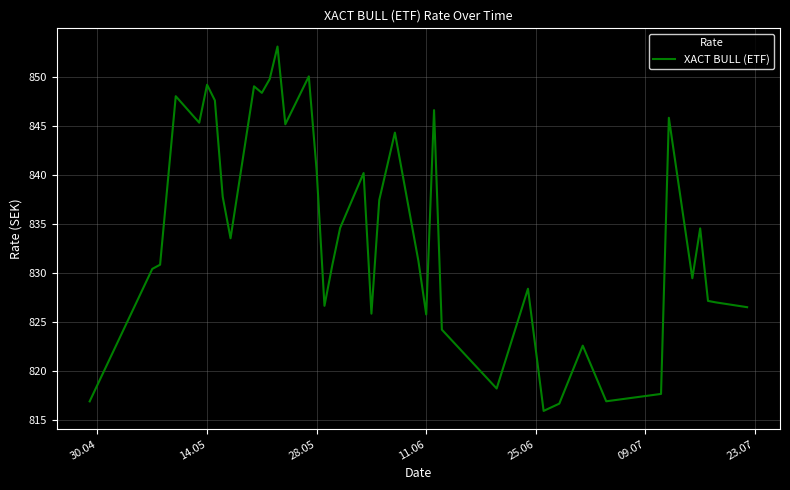

What is the minimum value shown in the chart?

816.0